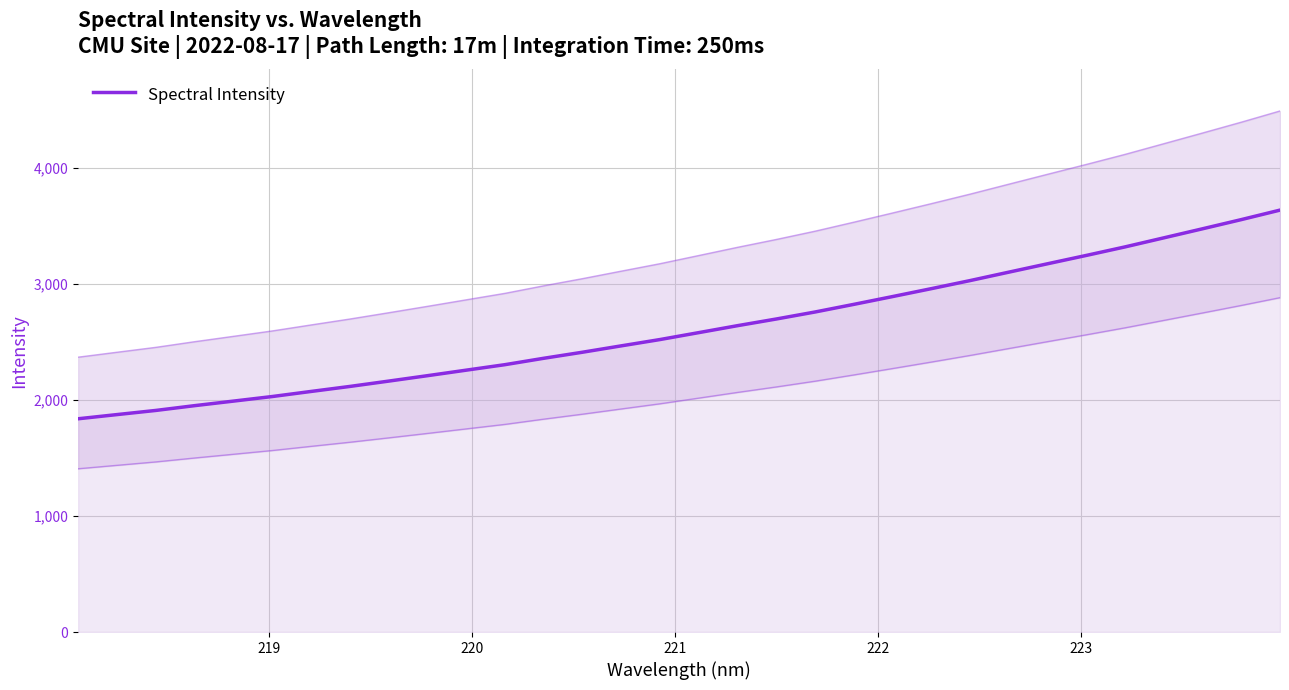

What is the value of the 31st point from the left?

3554.4